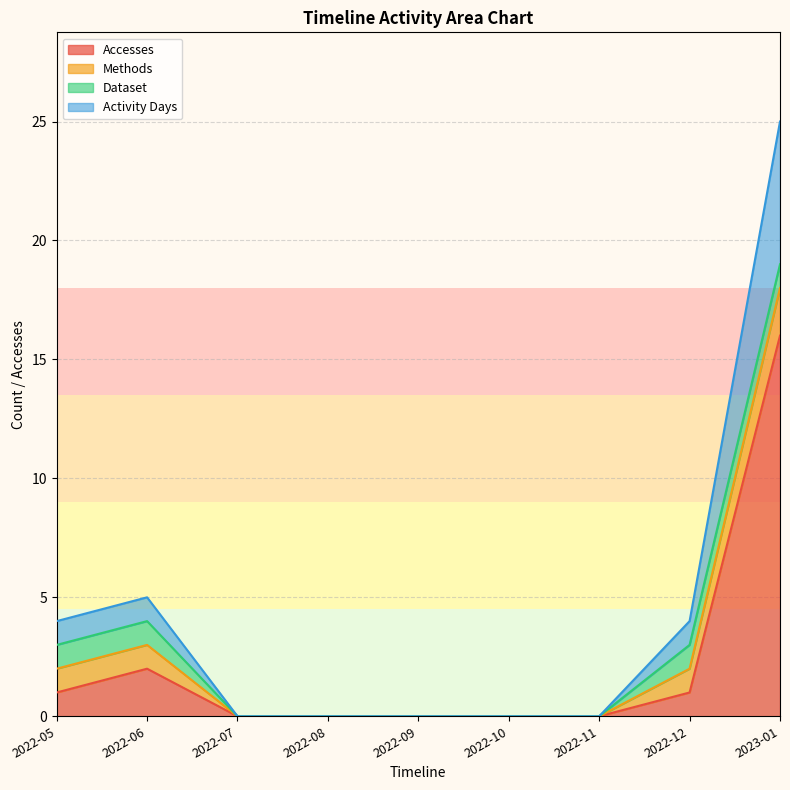

True or false: Accesses has more than 2 interior local peaks.

False